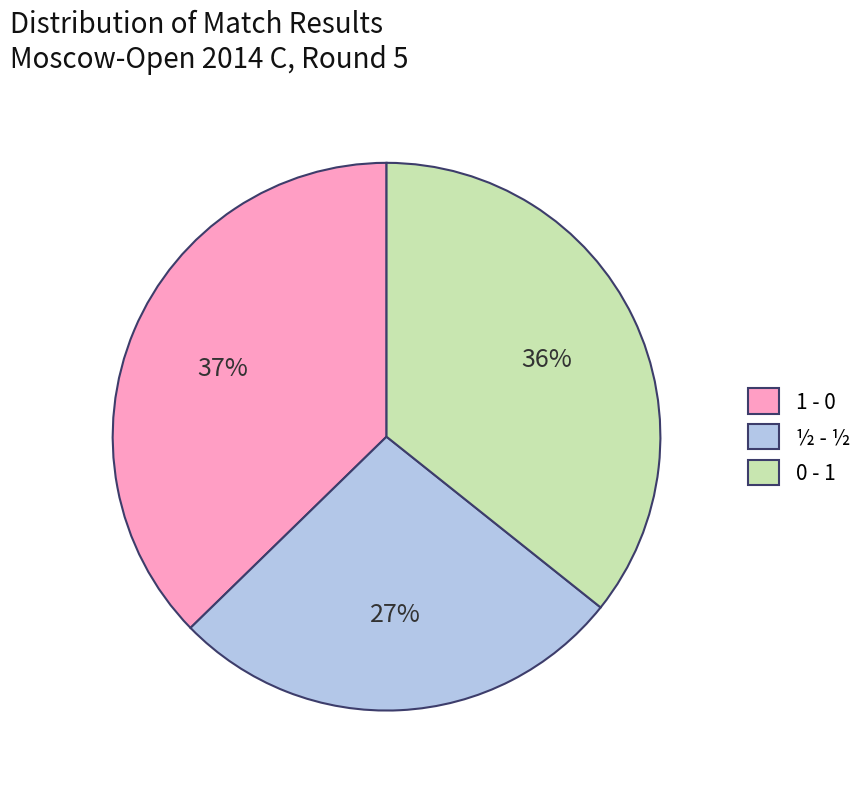

Which has a higher value, ½ - ½ or 1 - 0?

1 - 0